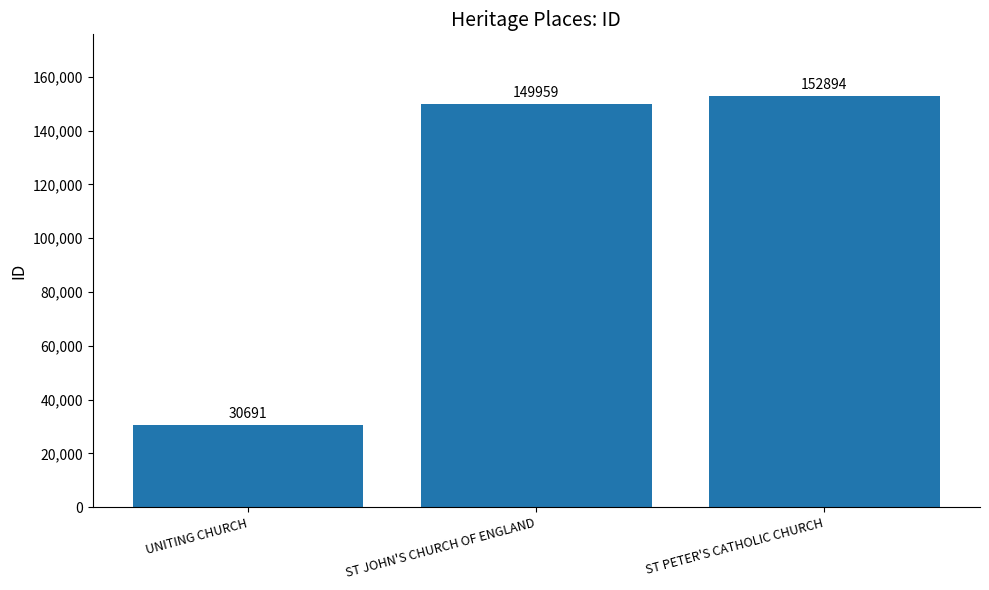

Rank the categories by value from lowest to highest.

UNITING CHURCH, ST JOHN'S CHURCH OF ENGLAND, ST PETER'S CATHOLIC CHURCH